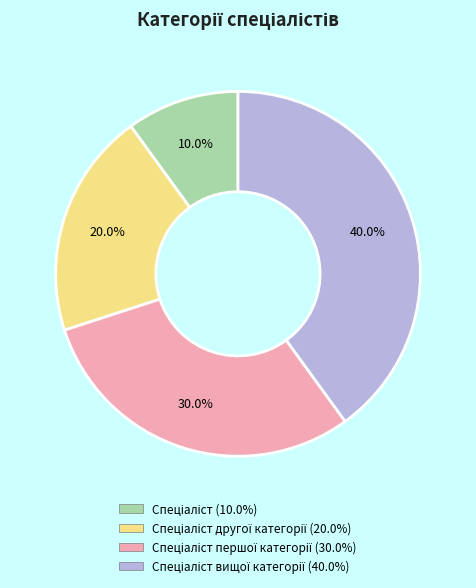

Is there any slice that represents more than half of the pie?

No